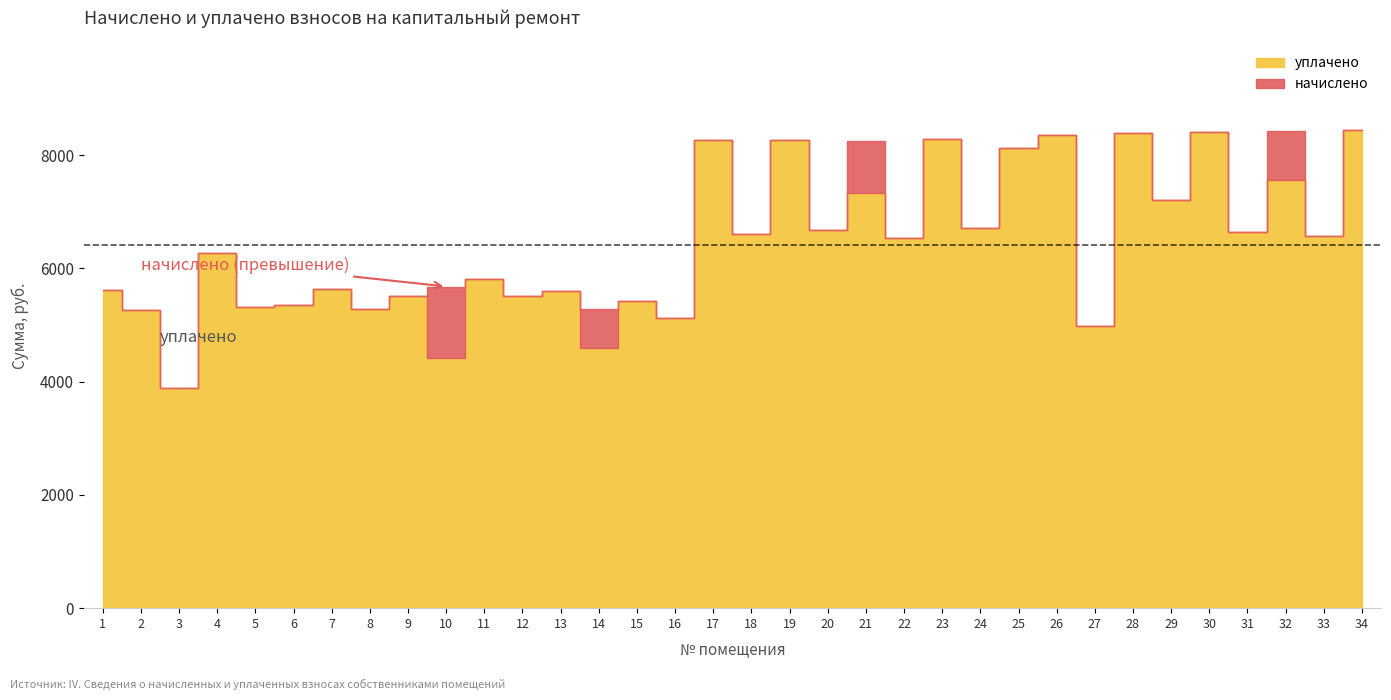

How many times do начислено and уплачено cross each other?

1